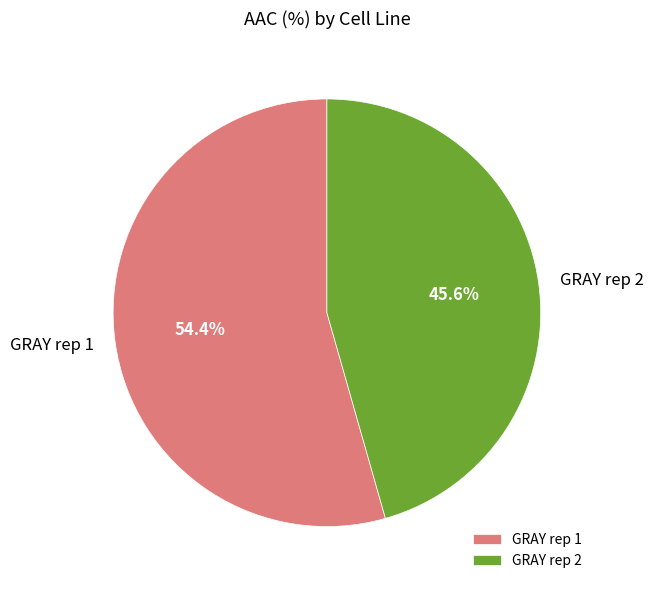

To the nearest percent, what is the combined percentage of GRAY rep 2 and GRAY rep 1?

100%